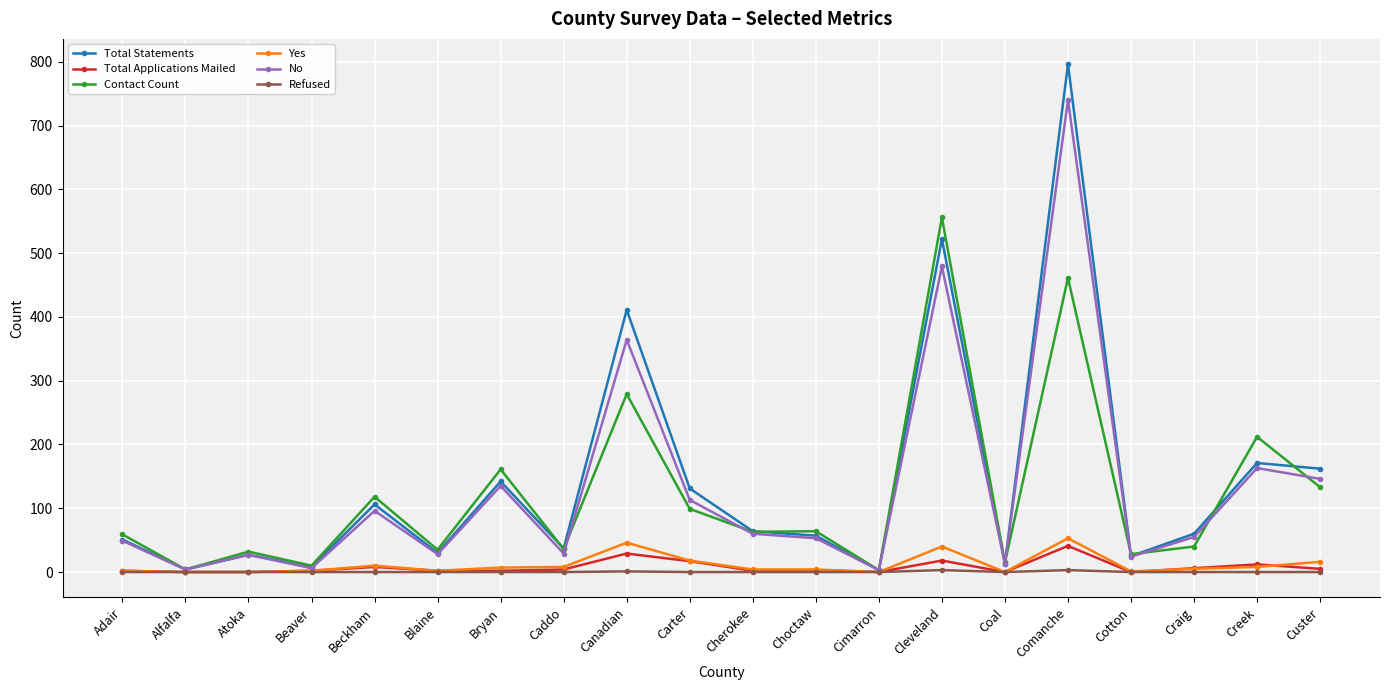

What value does the Contact Count series have at Cleveland, to the nearest 100?

600